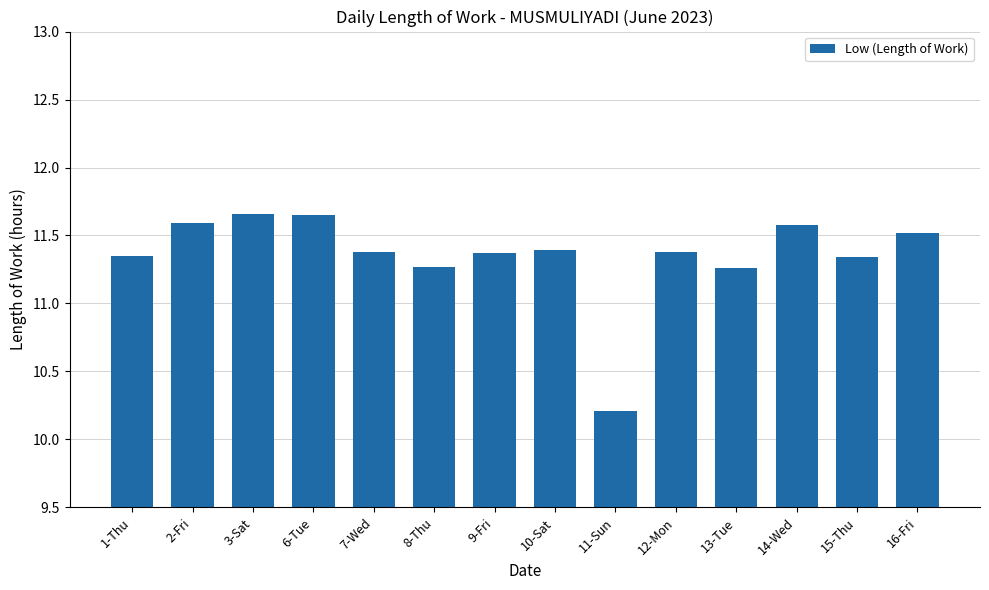

What is the ratio of the value at 16-Fri to the value at 10-Sat?

1.0